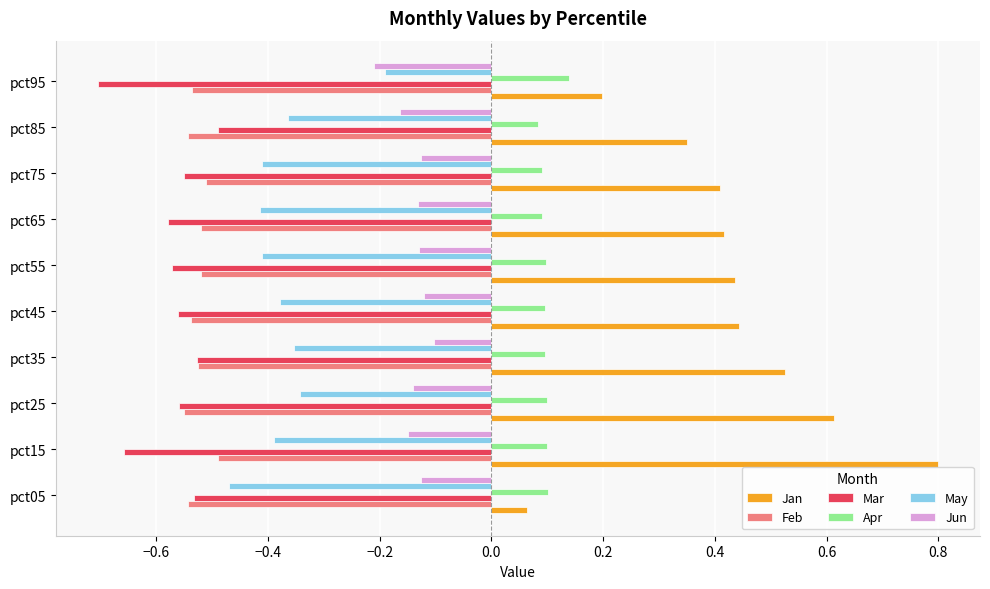

What is the sum of all May values?

-3.7